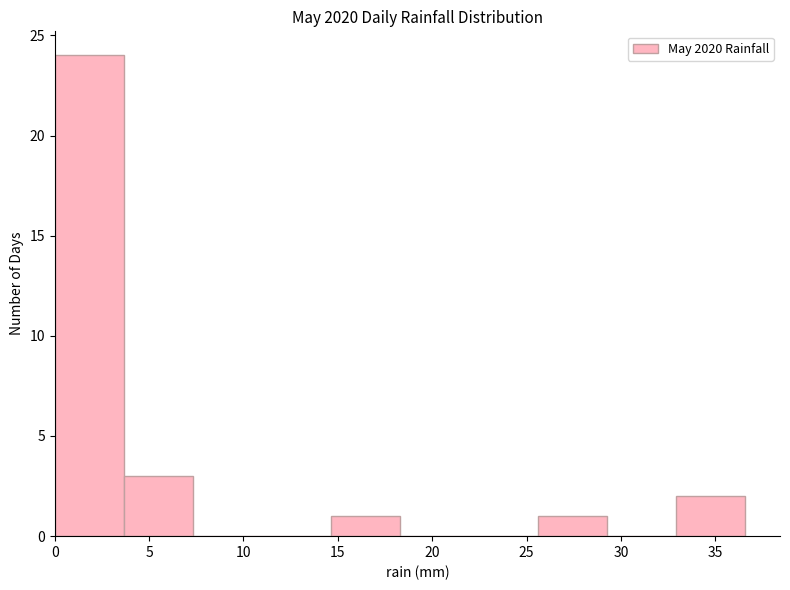

Reading left to right, transcribe this chart: for each bar, give the range it covers on the x-axis and its height. Neither the bar edges nor the heights are printed on the chart, so give them approximately, as read against the axes.

0.0 to 3.5: 24
3.5 to 7.5: 3
7.5 to 11.0: 0
11.0 to 14.5: 0
14.5 to 18.5: 1
18.5 to 22.0: 0
22.0 to 25.5: 0
25.5 to 29.5: 1
29.5 to 33.0: 0
33.0 to 36.5: 2